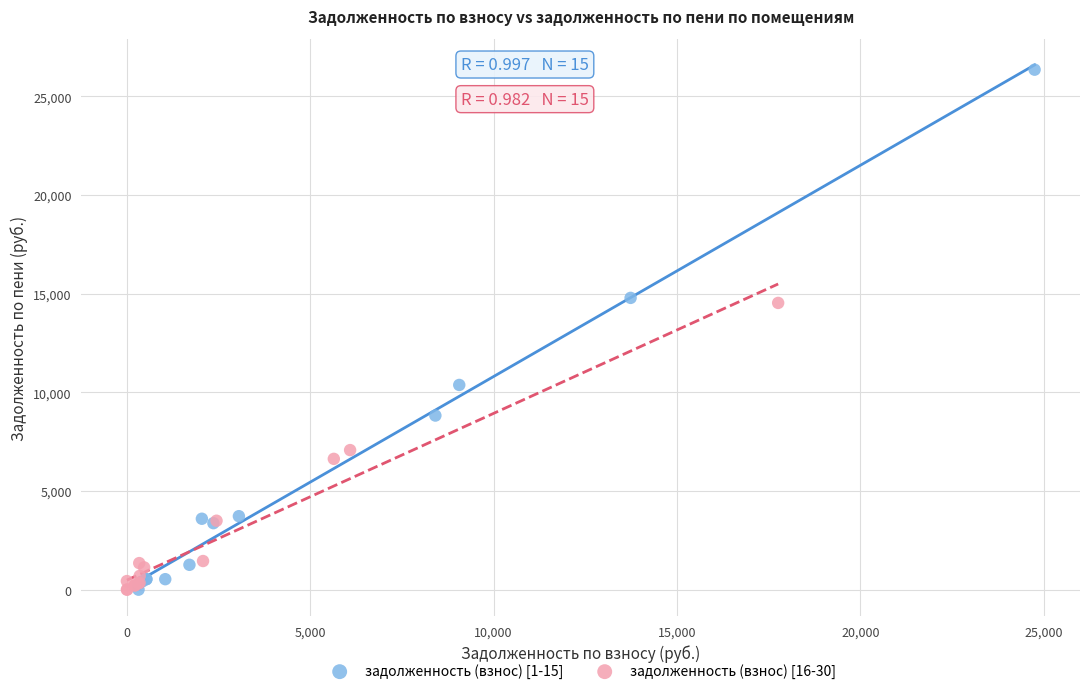

What are all the series names shown in the legend?

задолженность (взнос) [1-15], задолженность (взнос) [16-30]